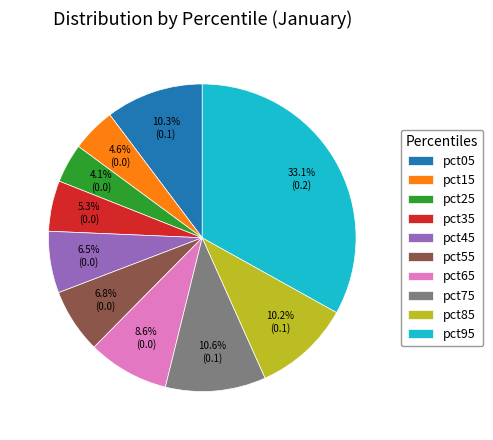

To the nearest percent, what is the combined percentage of pct05 and pct35?

16%